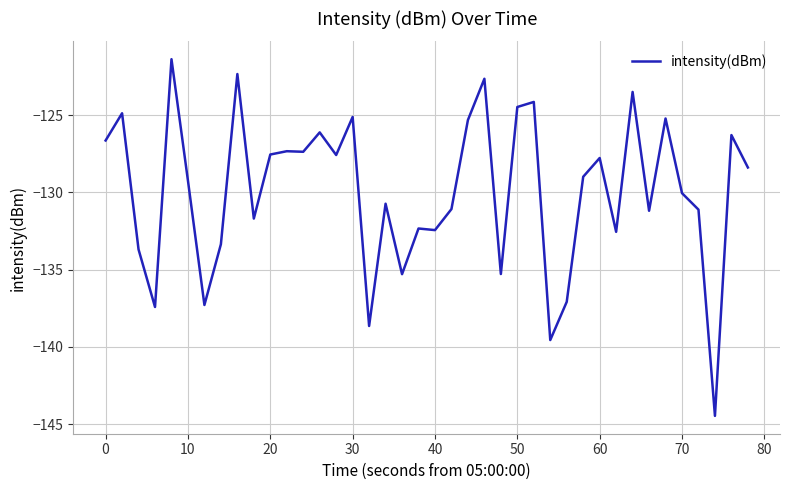

What is the minimum value shown in the chart?

-144.5